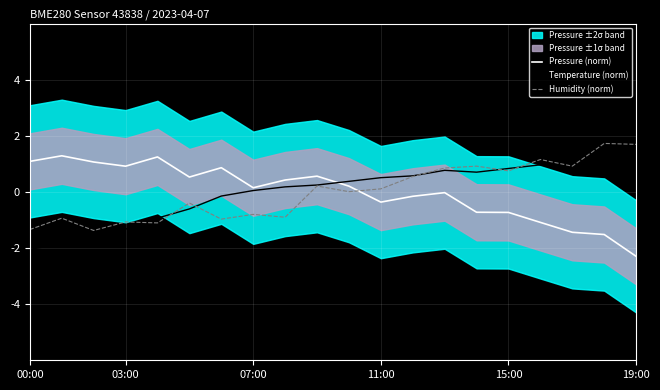

How many intersections are there between Pressure (norm) and Humidity (norm)?

1